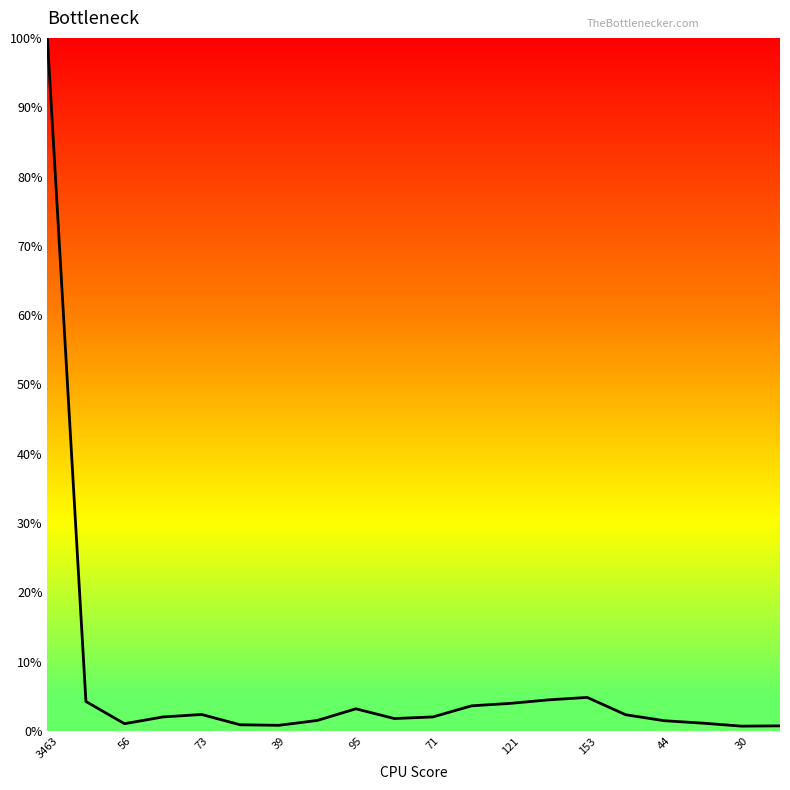

What is the difference between the maximum and minimum values?

99.3